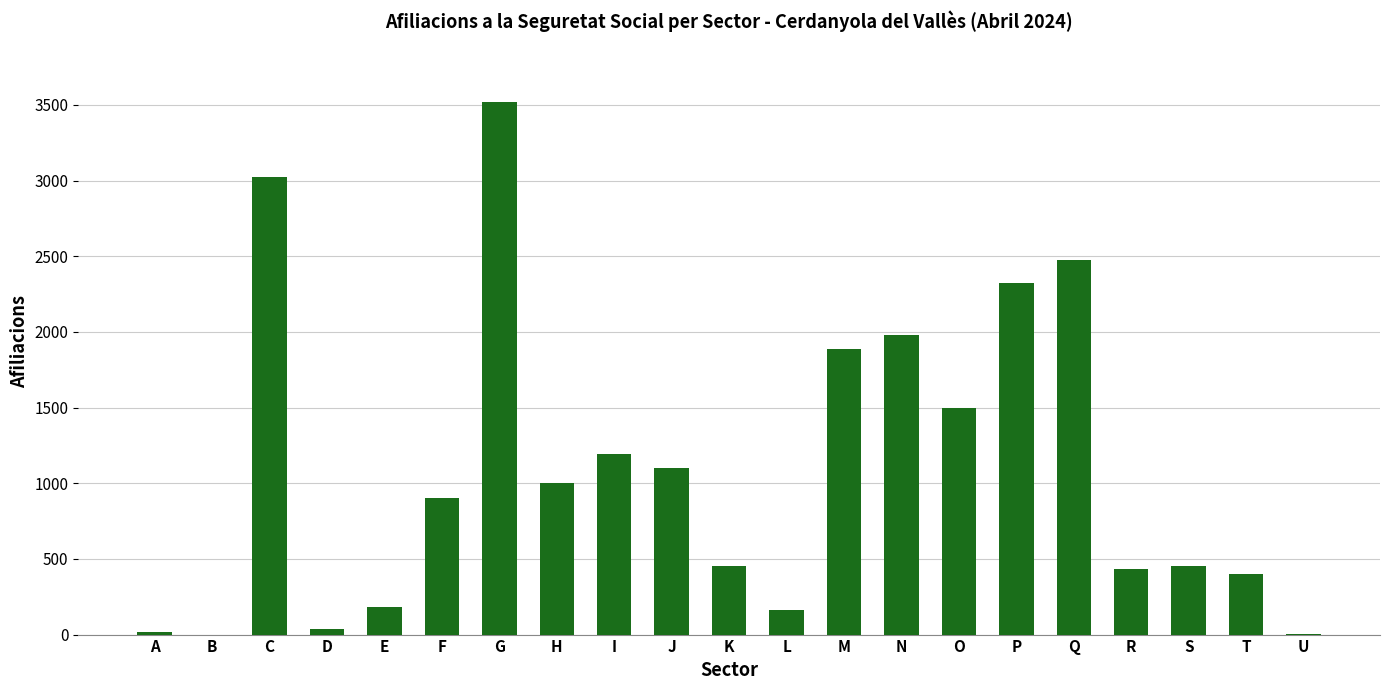

Which label corresponds to the largest value in the chart?

G